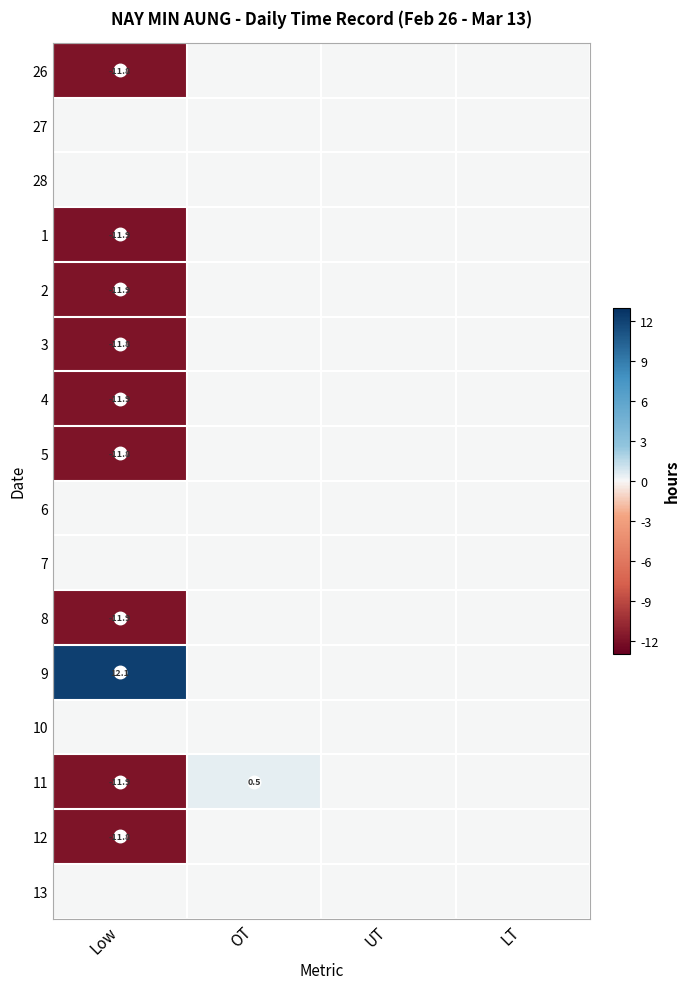

What is the maximum value shown in the chart?

12.1